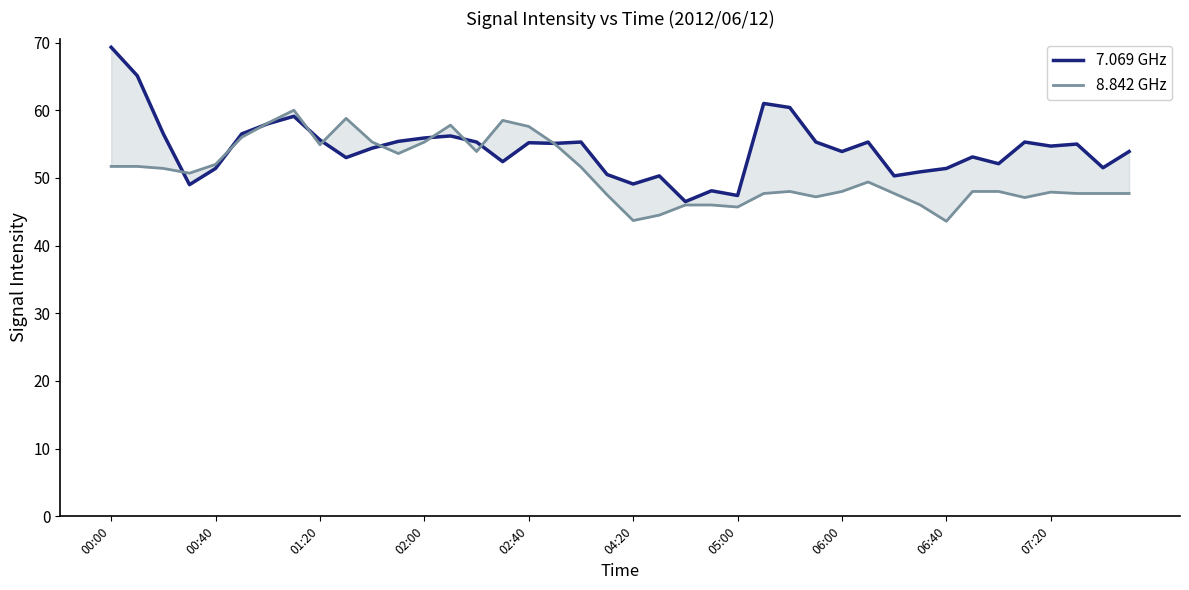

Which series has the largest range (max minus min)?

7.069 GHz